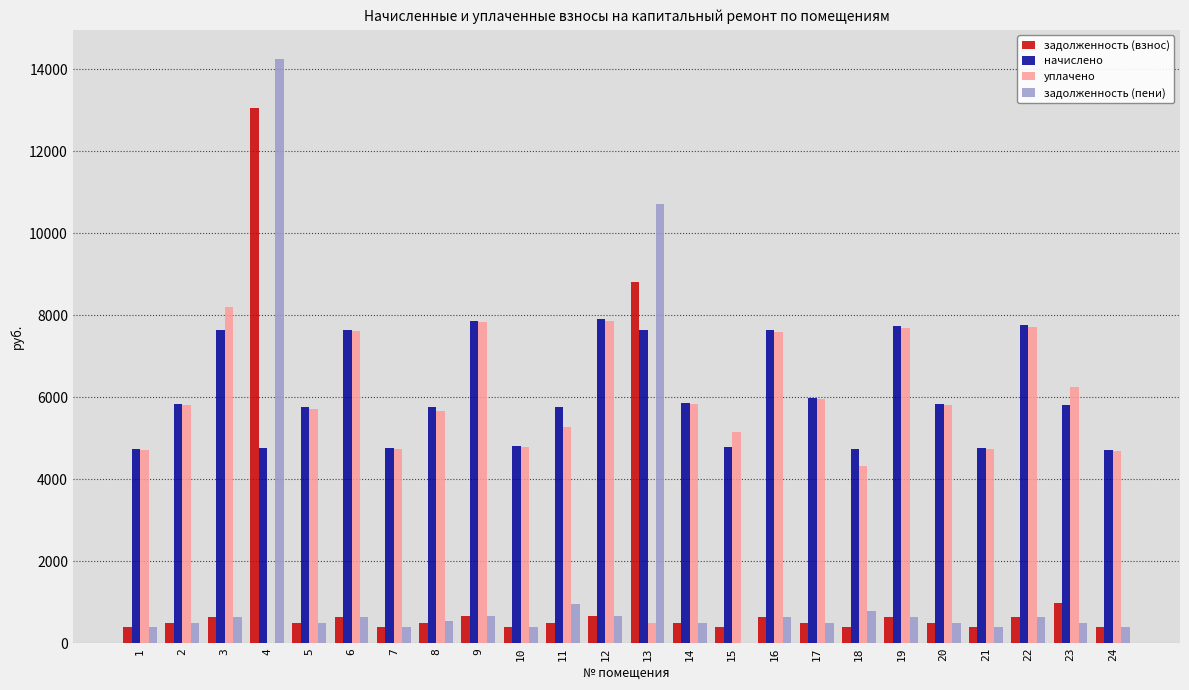

At which category is the sum across all series the highest?

4